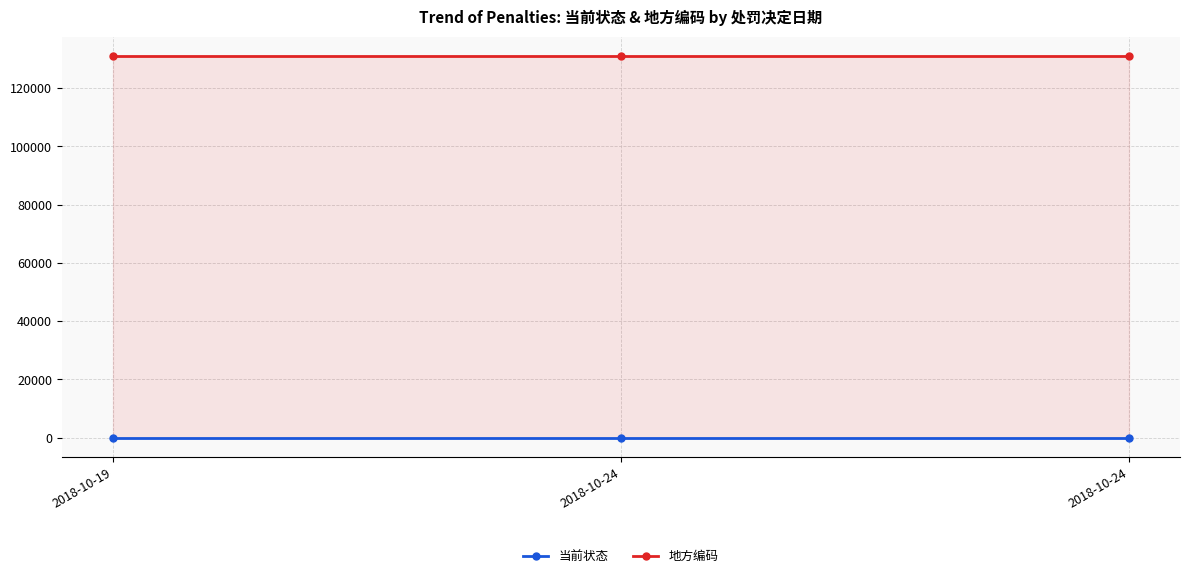

Reading right to left, extract all data points from this chart.

当前状态: 2018-10-24=0	2018-10-24=0	2018-10-19=0
地方编码: 2018-10-24=131024	2018-10-24=131024	2018-10-19=131024